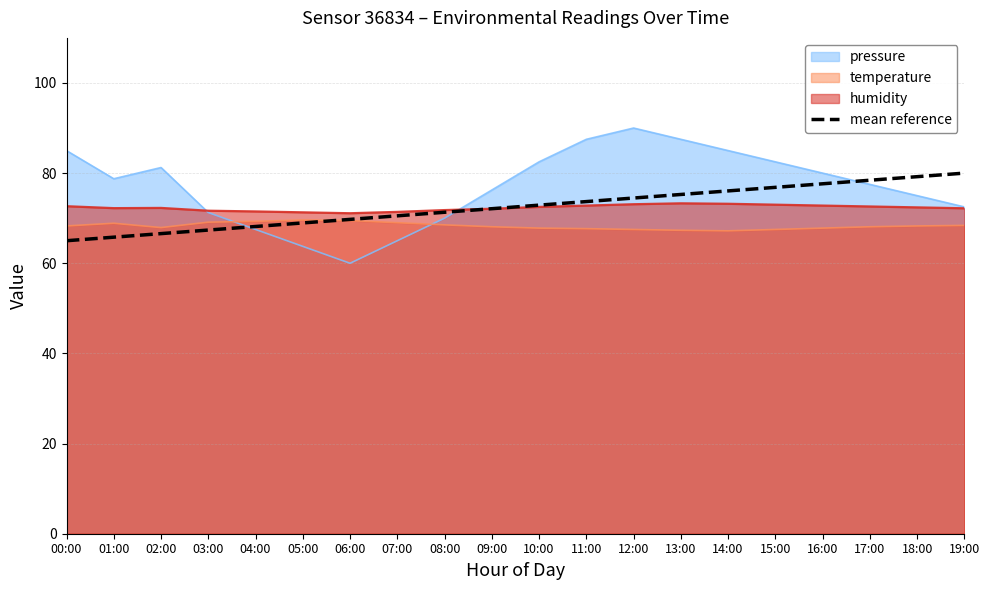

What is the minimum value shown in the chart?

60.0